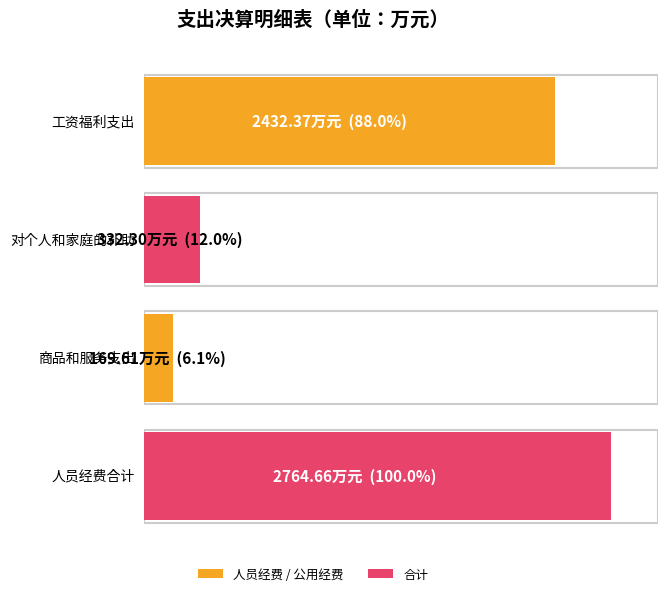

Read the value at 人员经费合计.

2764.7